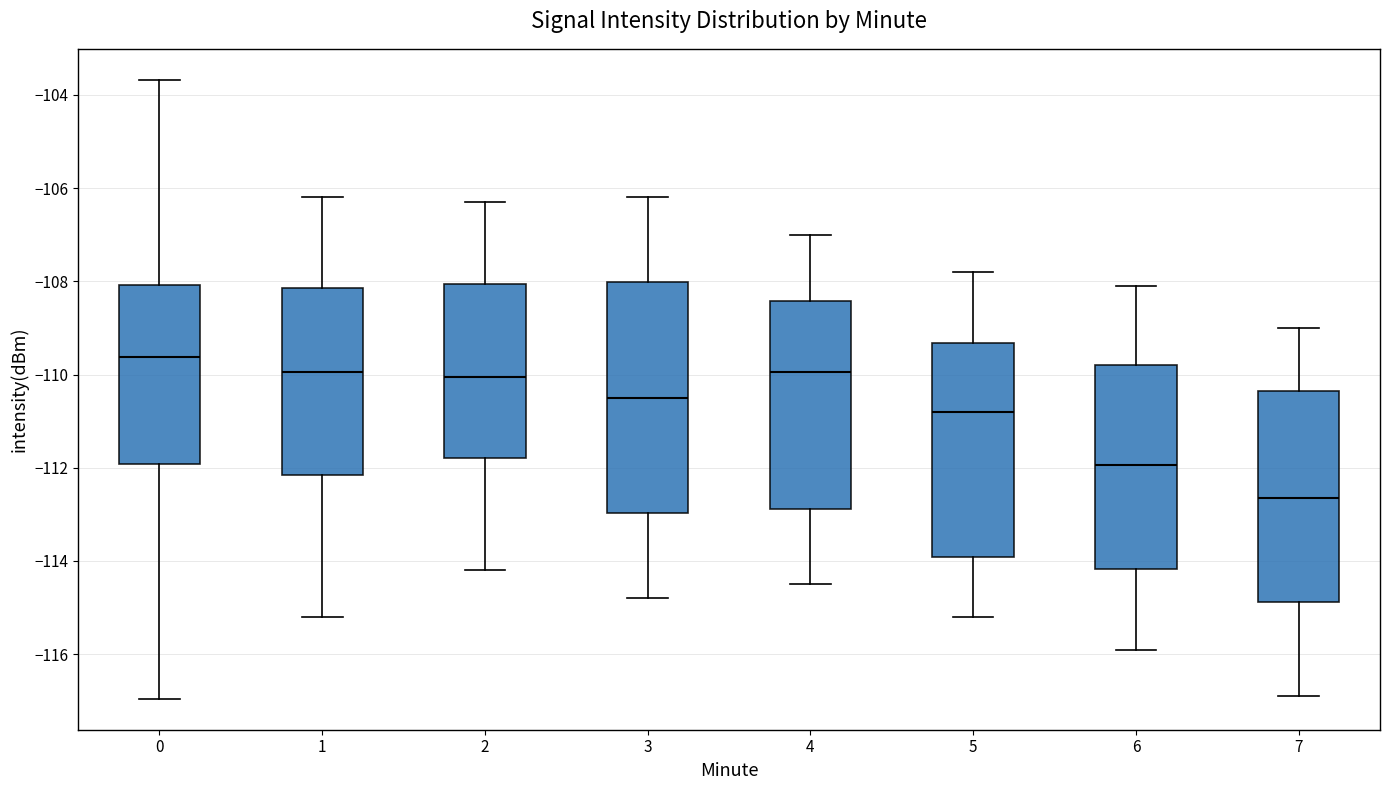

Which box's median line is the lowest?

7